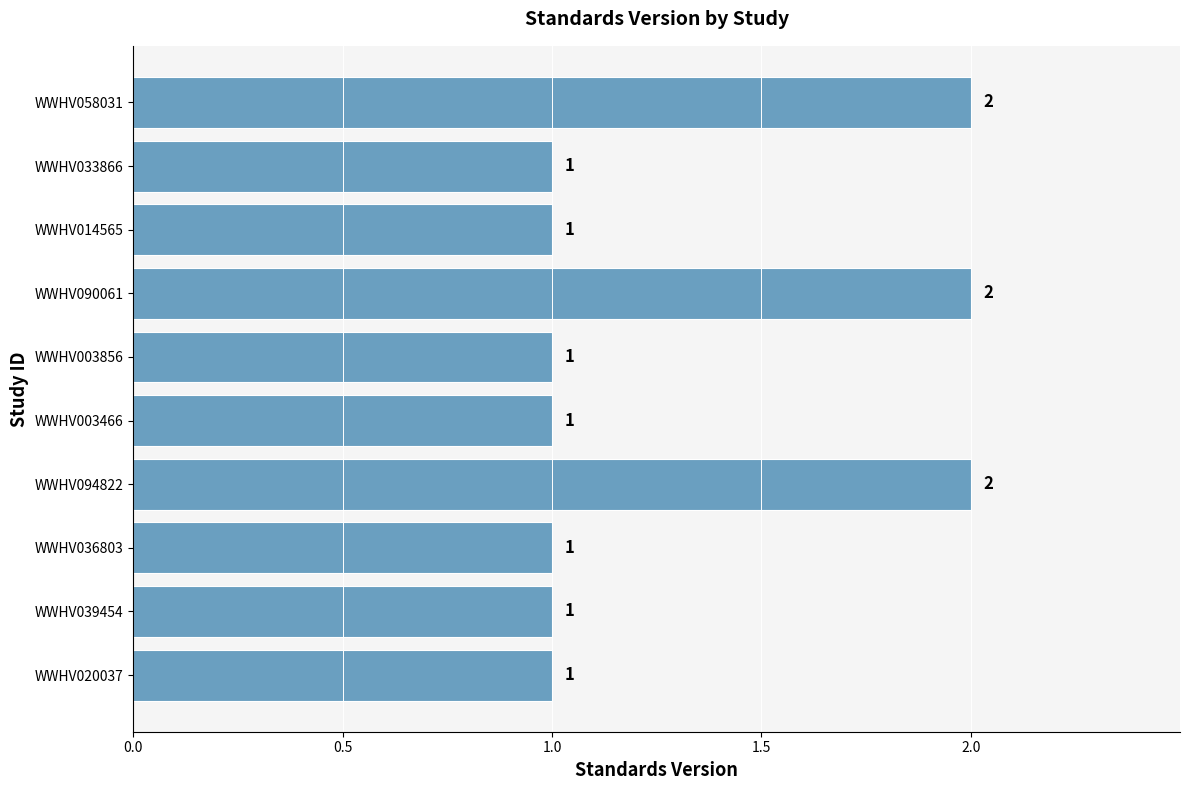

What is the difference between the second highest and second lowest values?

1